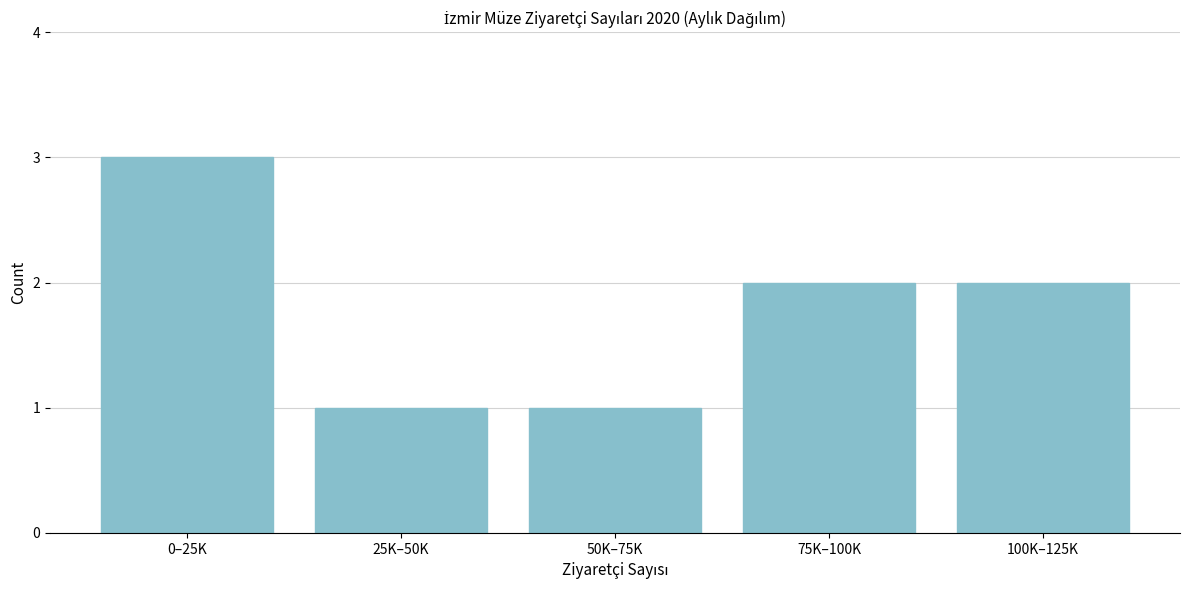

Reading left to right, list all the values displayed in this chart.

3	1	1	2	2